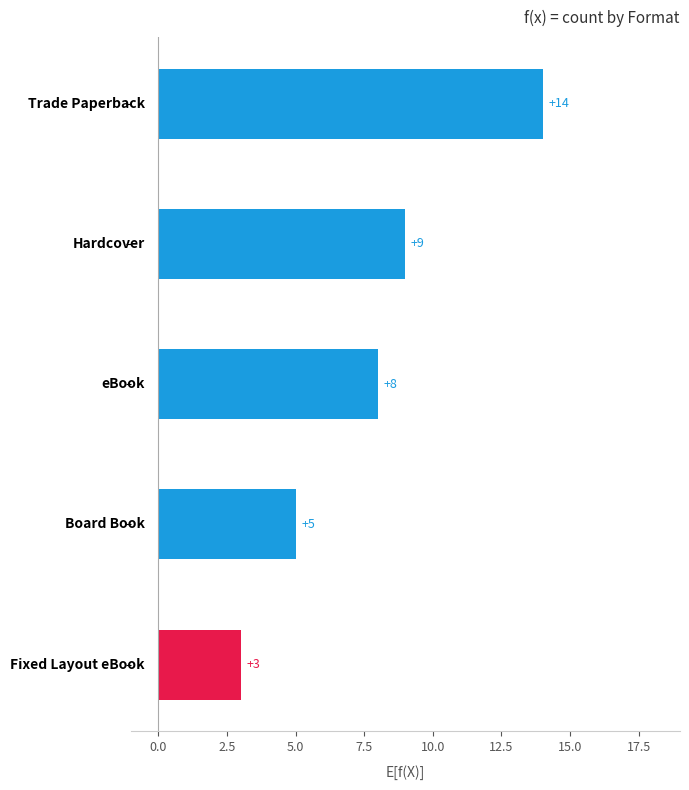

What is the difference between the maximum and minimum values?

11